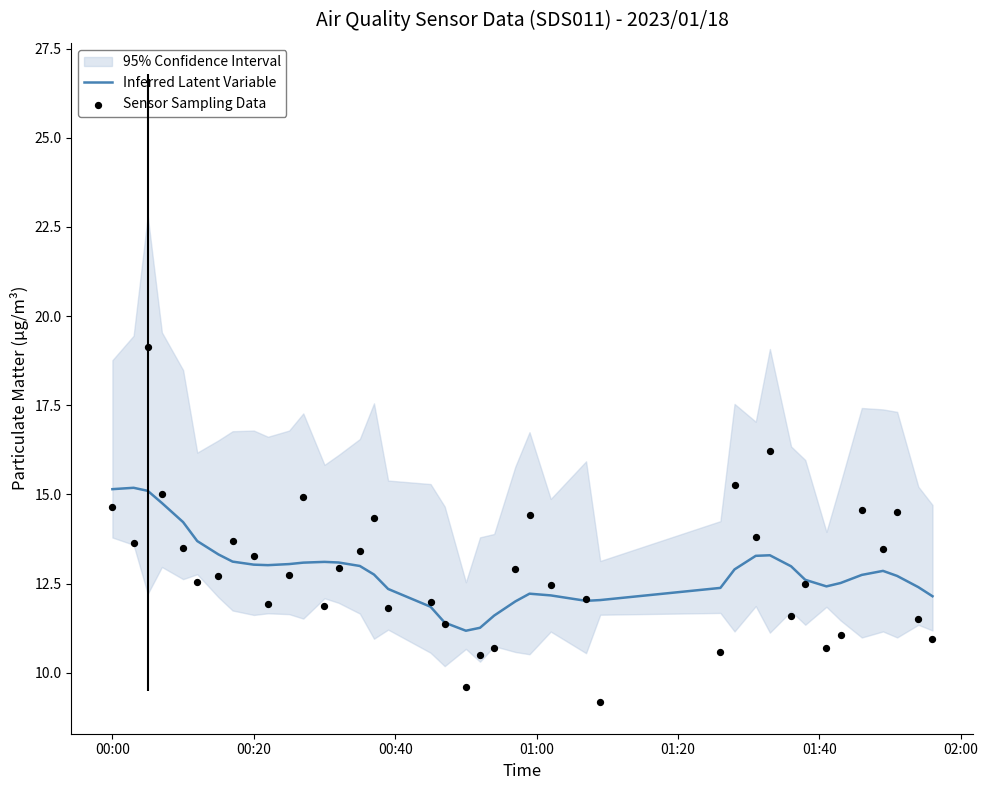

The value of Inferred Latent Variable at 00:00 is 6.4. True or false?

False